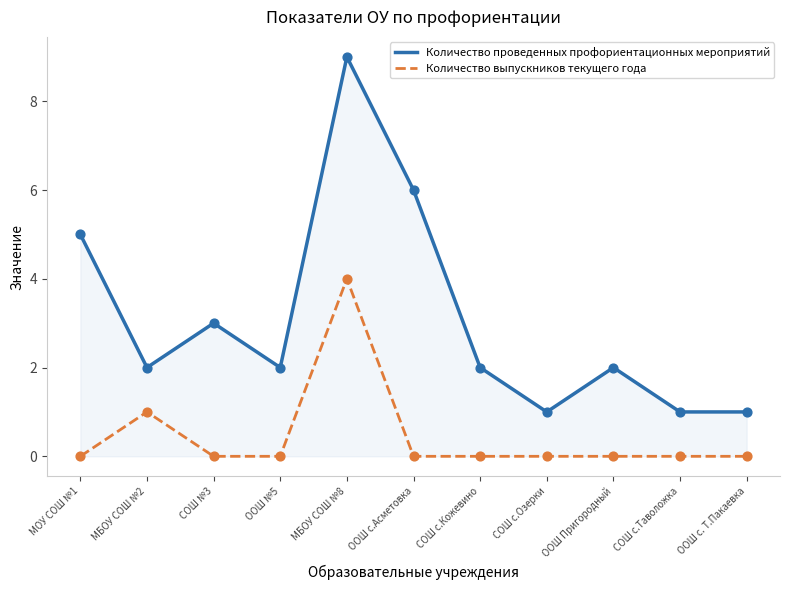

At which category is the sum across all series the highest?

МБОУ СОШ №8